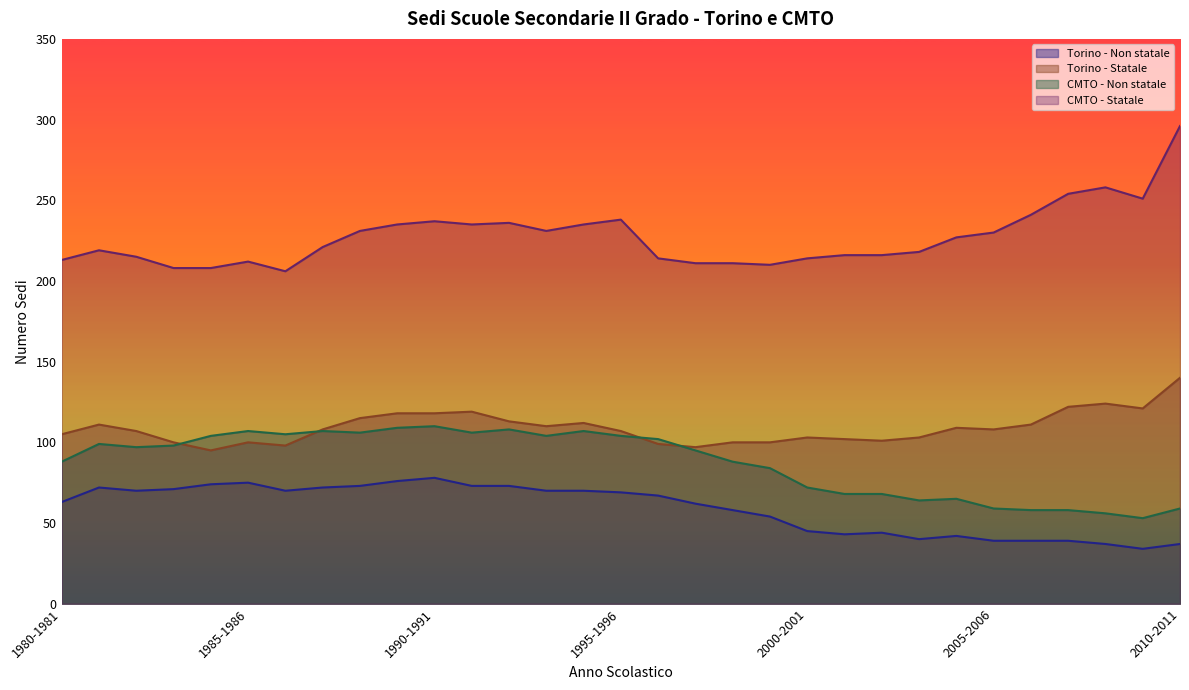

Does the chart have visible grid lines?

No